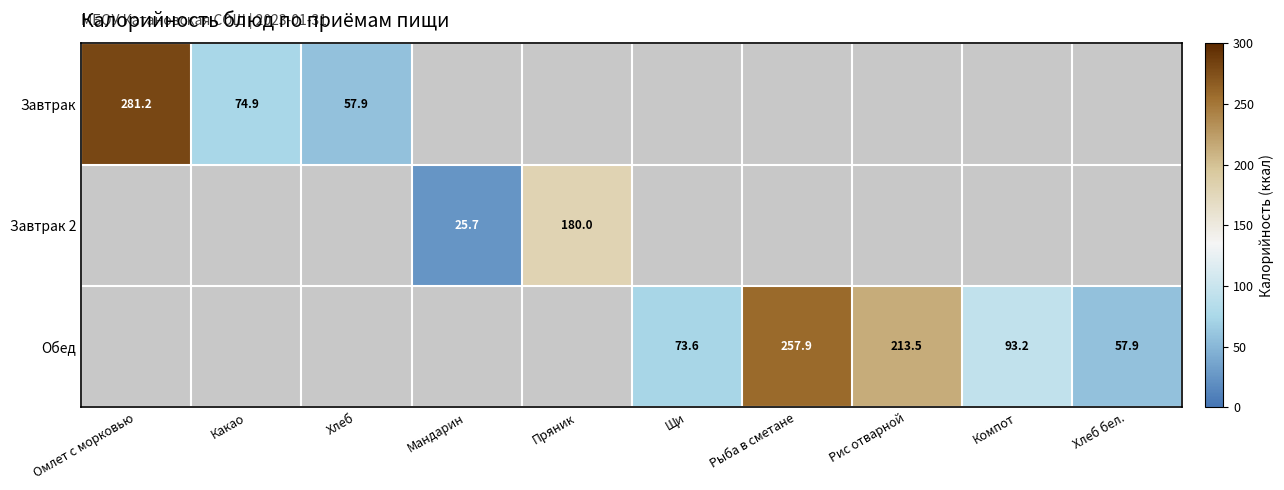

What is the difference between the Обед values at Компот and Хлеб бел.?

35.3